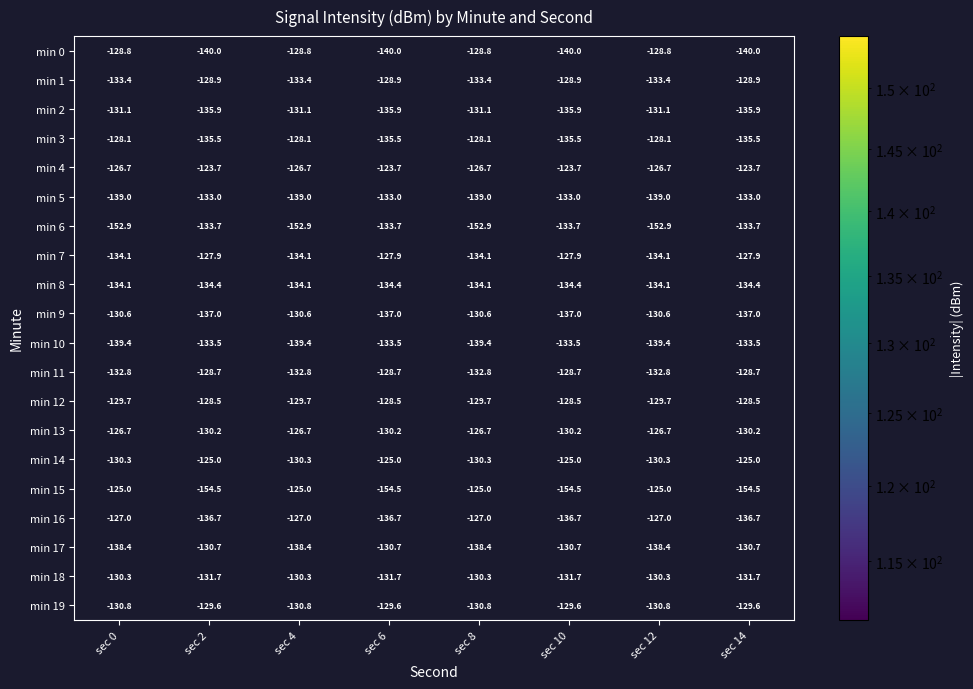

Read the min 5 value at sec 2.

-133.0